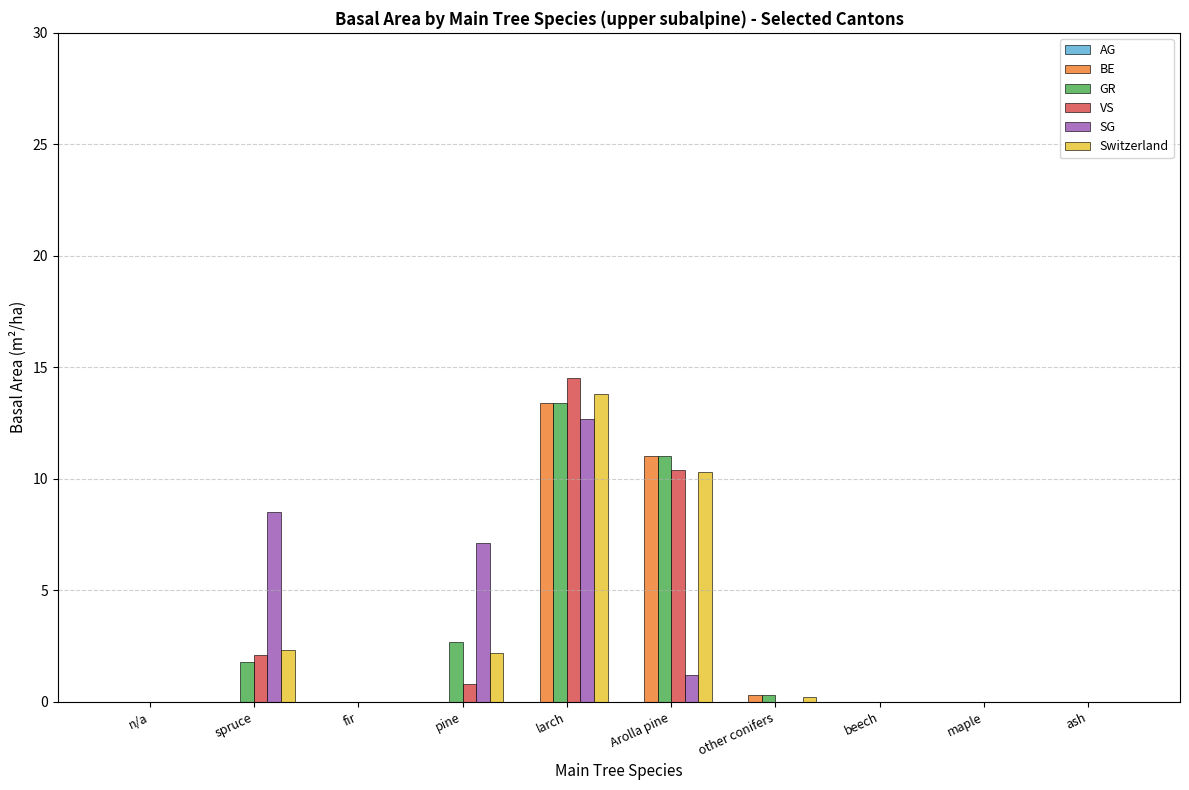

At which category is the sum across all series the highest?

larch